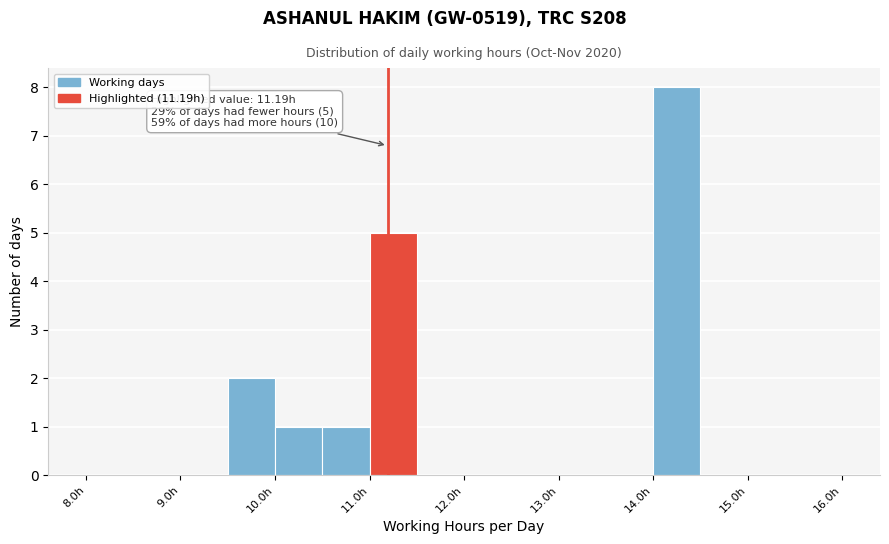

Which range on the x-axis has the tallest bar?

14.0 to 14.5